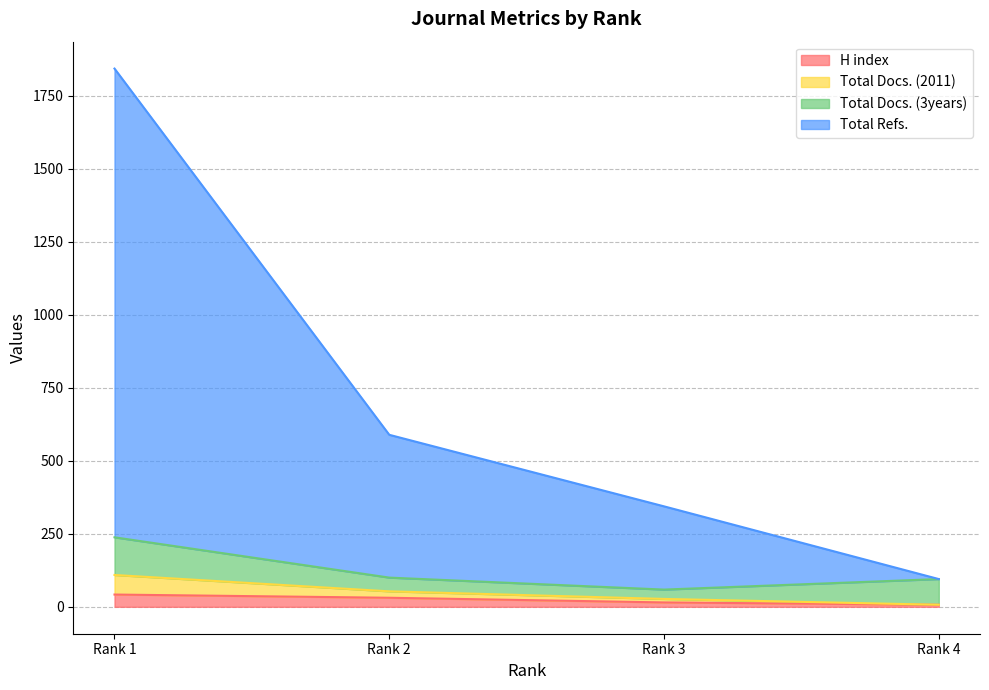

How many data points does each series have?

4